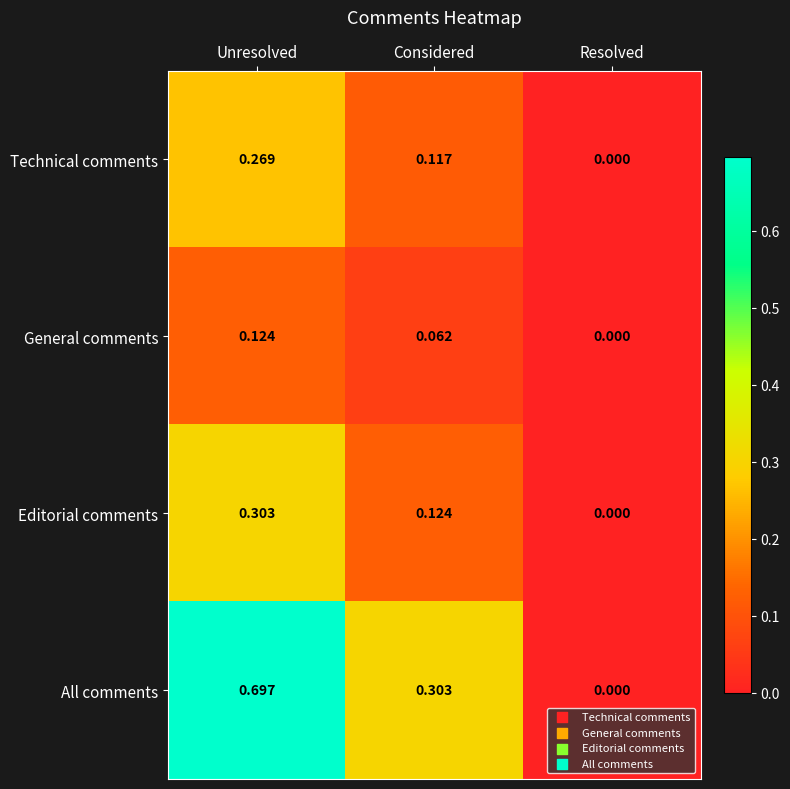

At Considered, list the series in order from largest to smallest.

All comments, Editorial comments, Technical comments, General comments